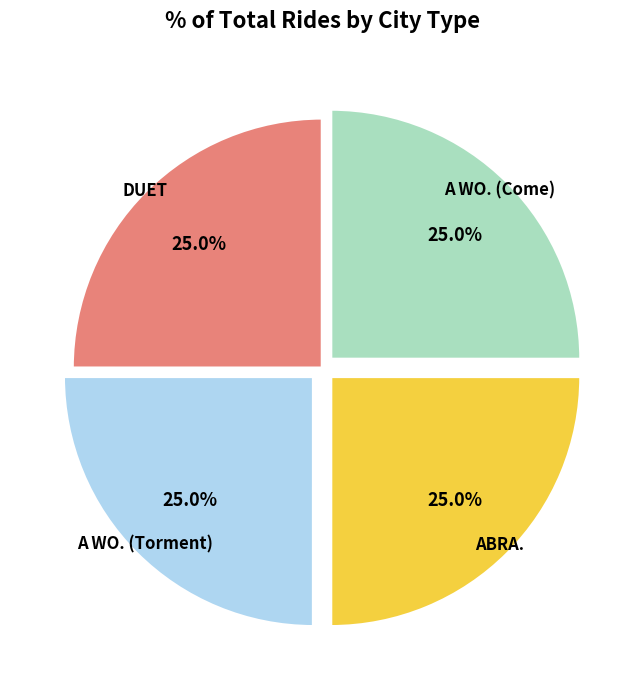

Is there any slice that represents more than half of the pie?

No